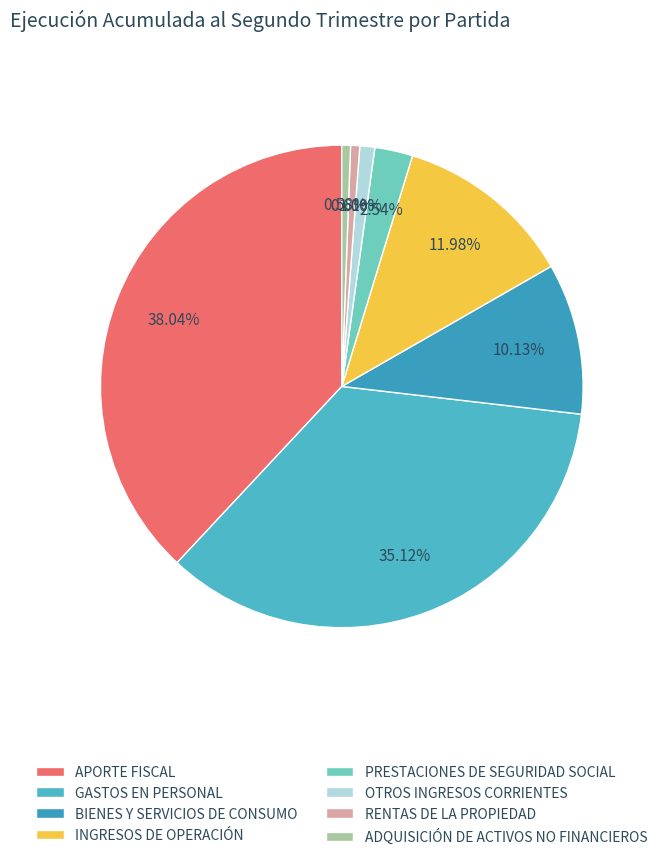

Does BIENES Y SERVICIOS DE CONSUMO account for over 50% of the chart?

No